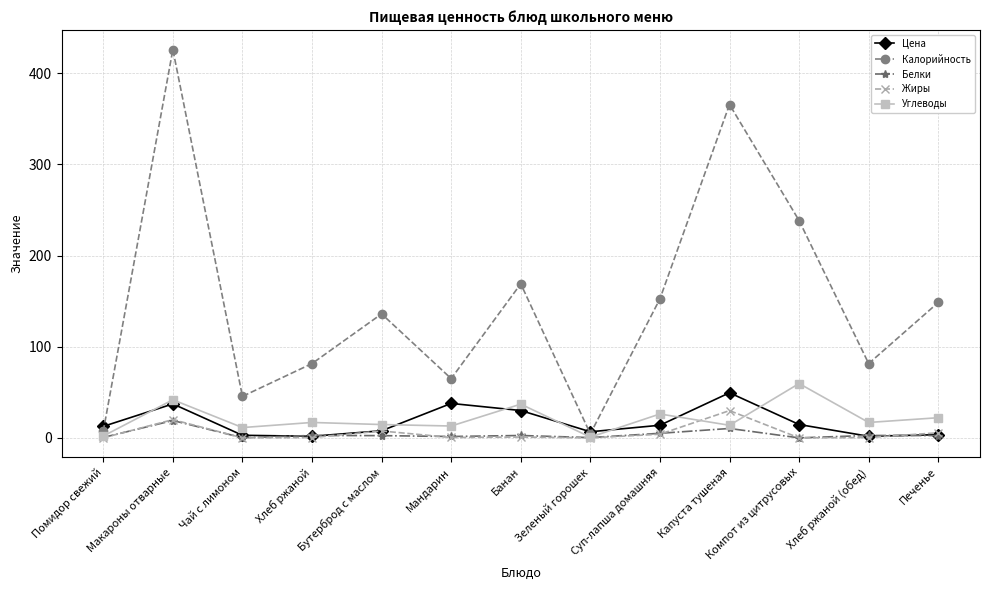

True or false: Белки has a value of 2.5 at Бутерброд с маслом.

True